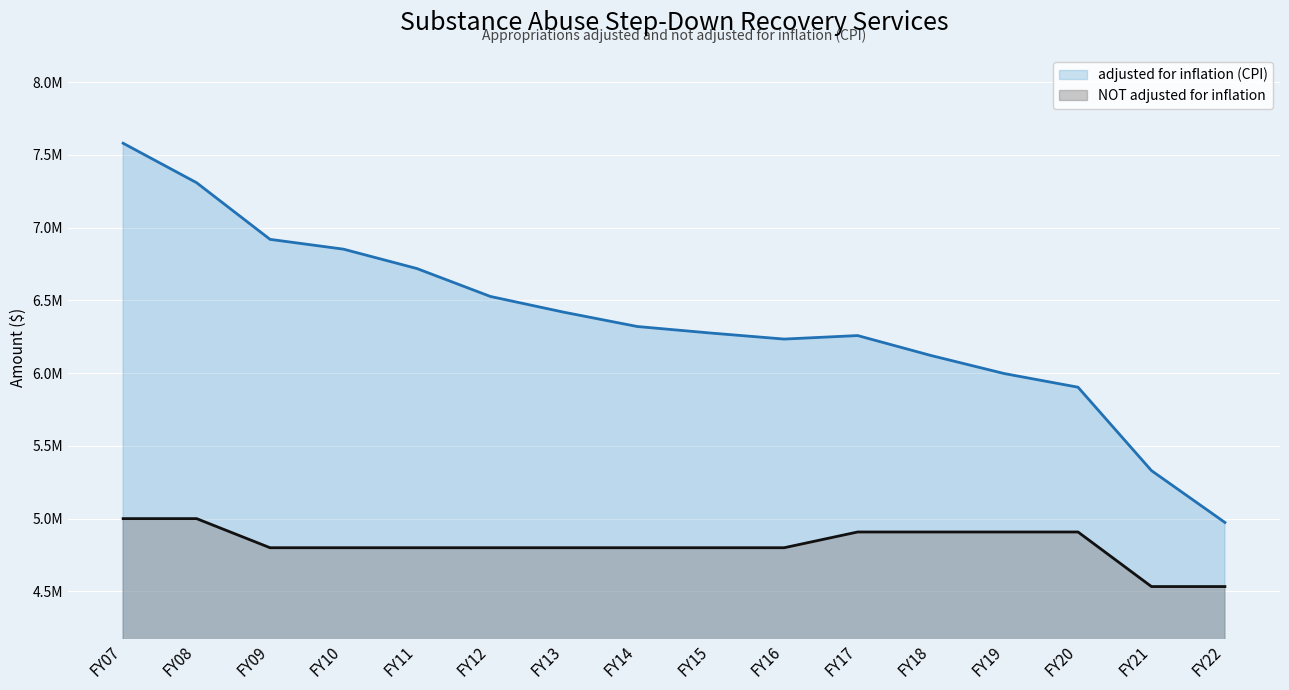

How many data points in NOT adjusted for inflation are above 4800000?

6